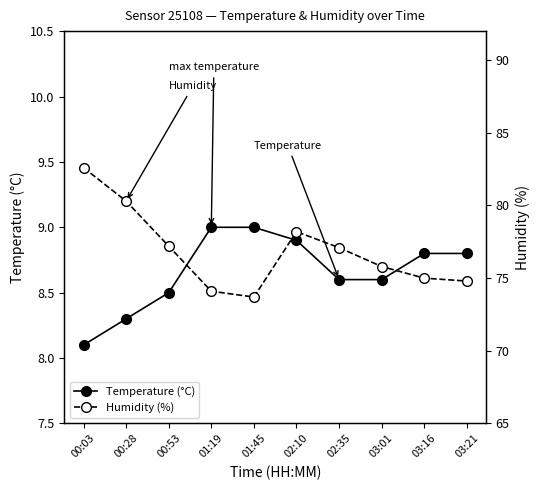

Rank the categories by Humidity (%) value from lowest to highest.

01:45, 01:19, 03:21, 03:16, 03:01, 02:35, 00:53, 02:10, 00:28, 00:03